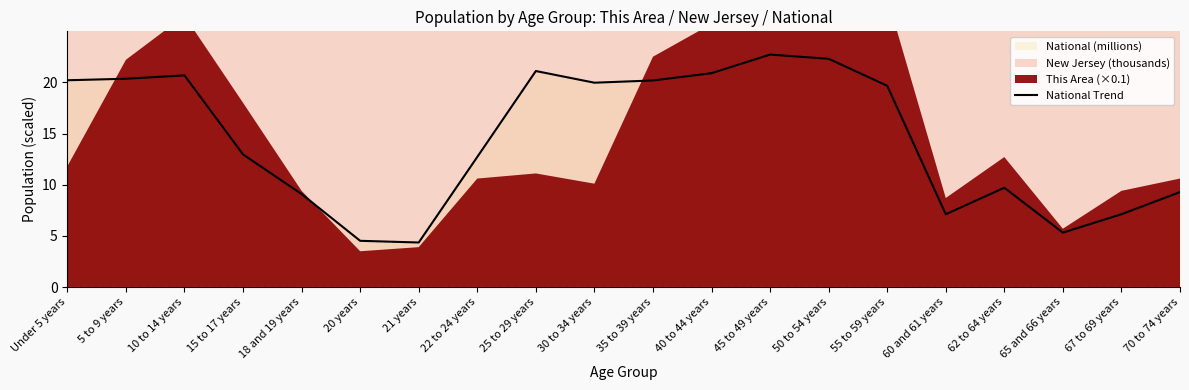

What is the greatest value displayed?

22.7